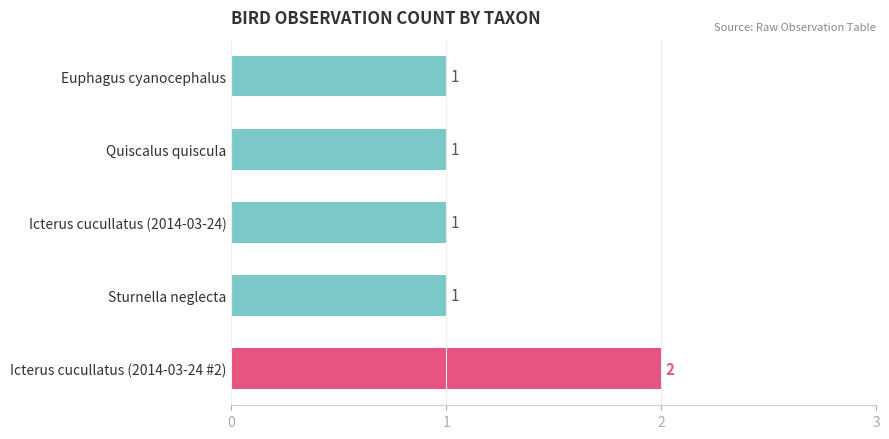

How many categories are shown in the chart?

5